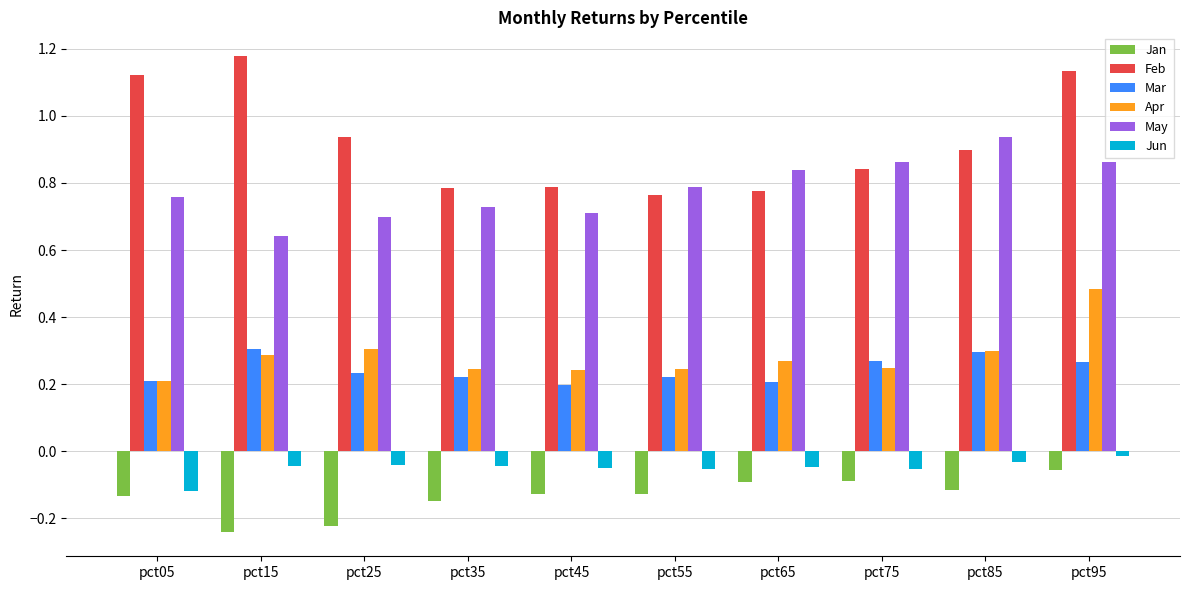

The Feb series shows 0.4 at pct65. True or false?

False